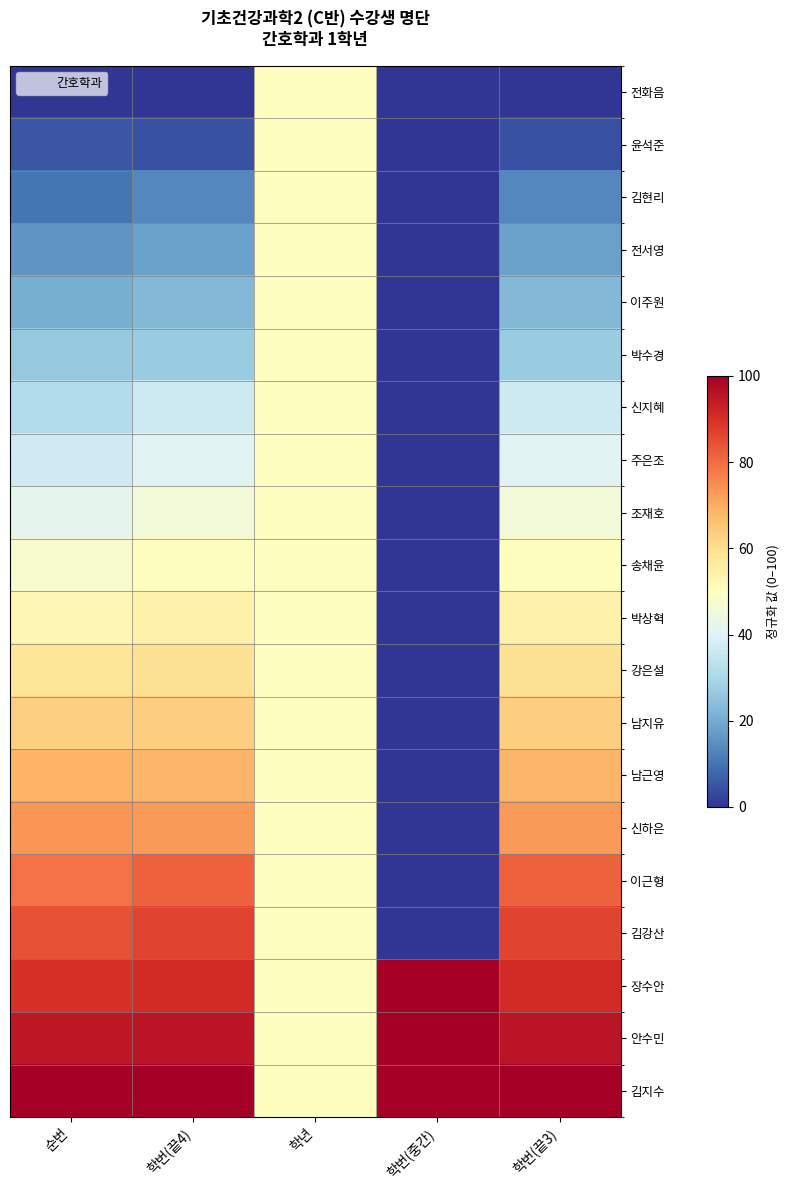

What is the maximum value shown in the chart?

100.0